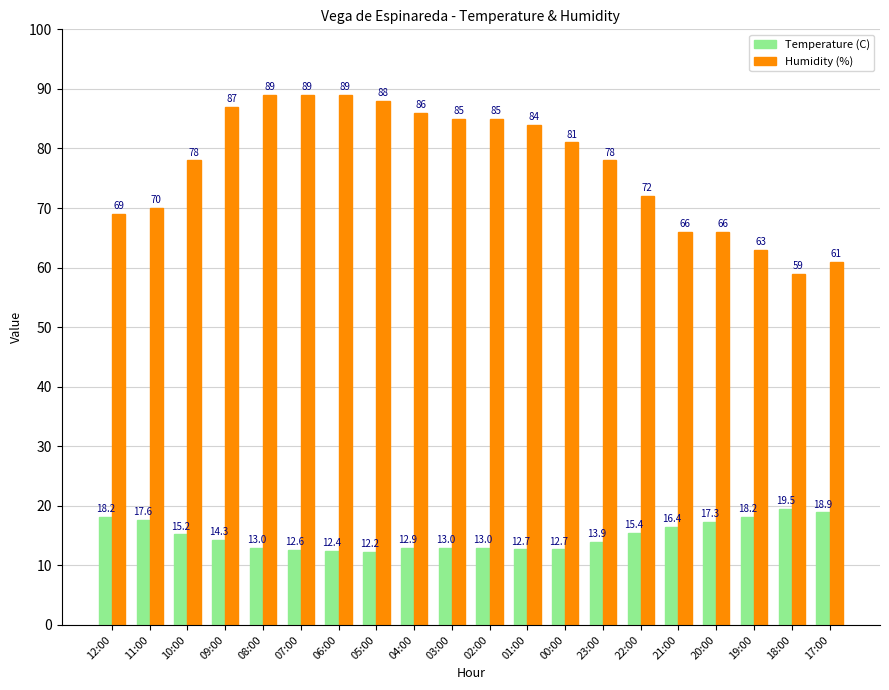

Reading left to right, extract all data points from this chart.

Temperature (C): 18.2	17.6	15.2	14.3	13.0	12.6	12.4	12.2	12.9	13.0	13.0	12.7	12.7	13.9	15.4	16.4	17.3	18.2	19.5	18.9
Humidity (%): 69.0	70.0	78.0	87.0	89.0	89.0	89.0	88.0	86.0	85.0	85.0	84.0	81.0	78.0	72.0	66.0	66.0	63.0	59.0	61.0